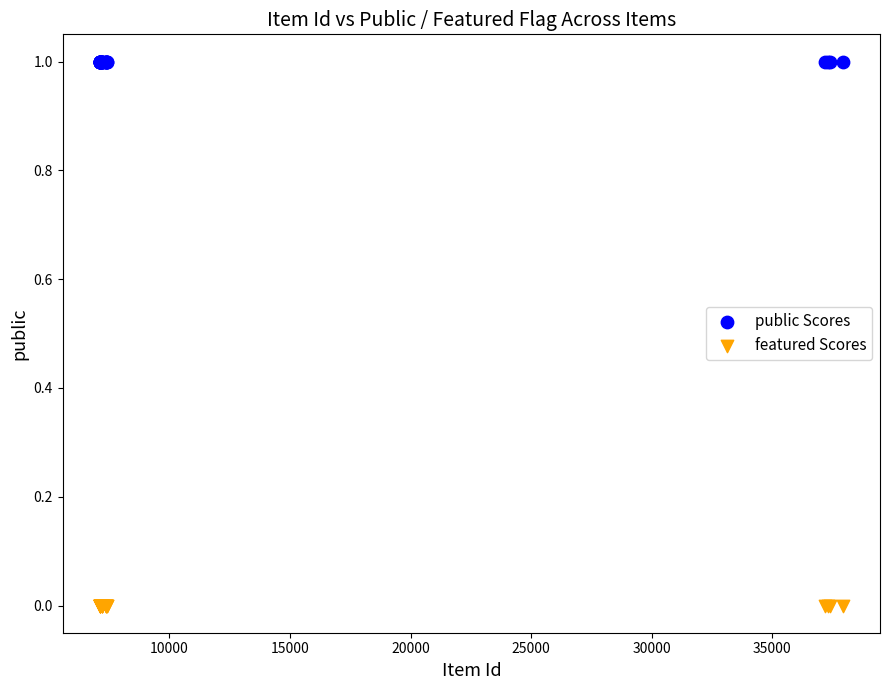

Which series reaches the minimum Y coordinate?

featured Scores